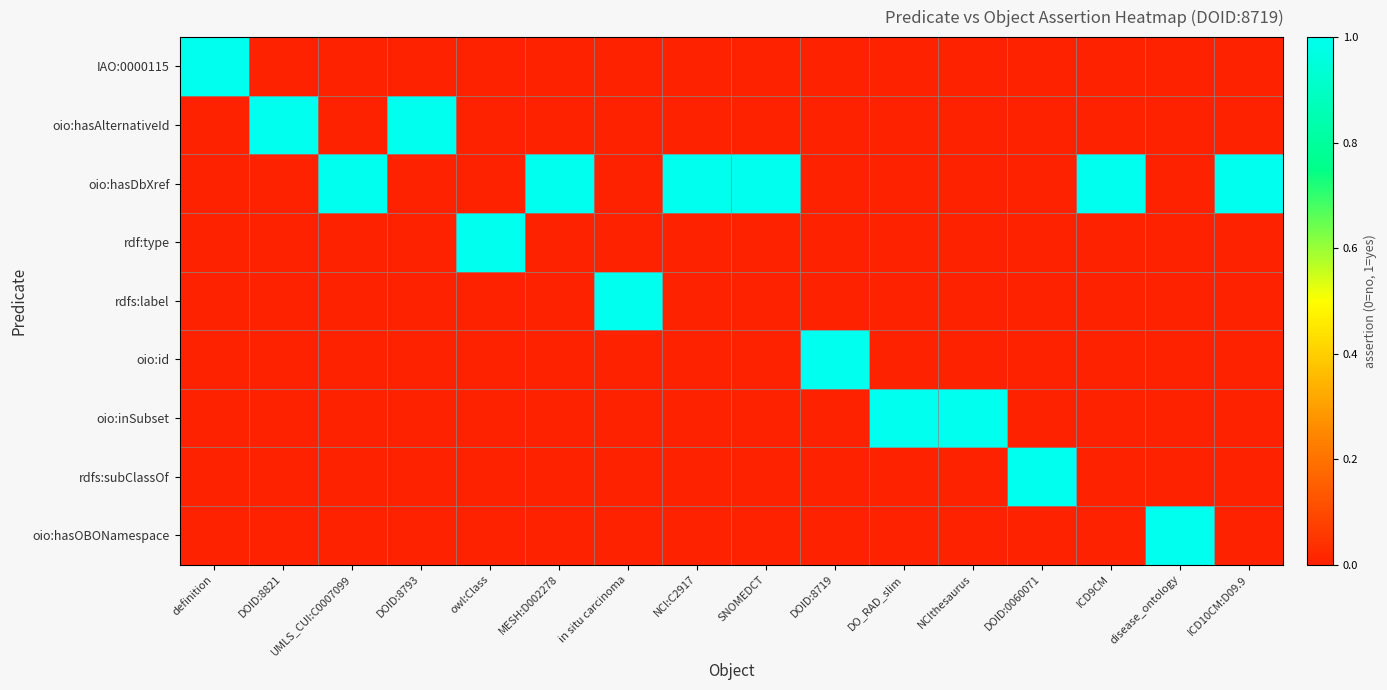

At DOID:8821, list the series in order from largest to smallest.

oio:hasAlternativeId, IAO:0000115, oio:hasDbXref, rdf:type, rdfs:label, oio:id, oio:inSubset, rdfs:subClassOf, oio:hasOBONamespace